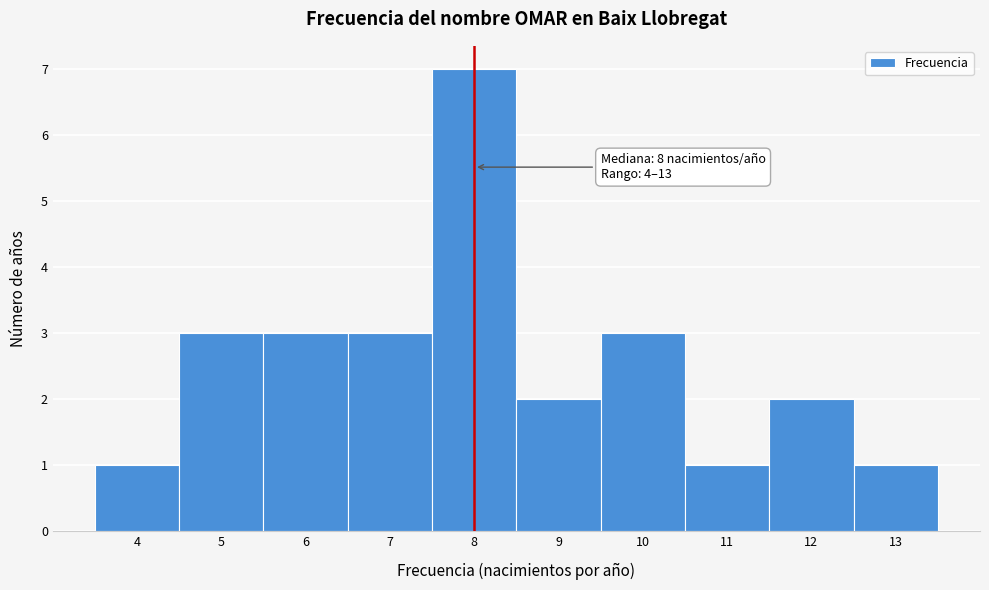

Which range on the x-axis has the tallest bar?

7.5 to 8.5